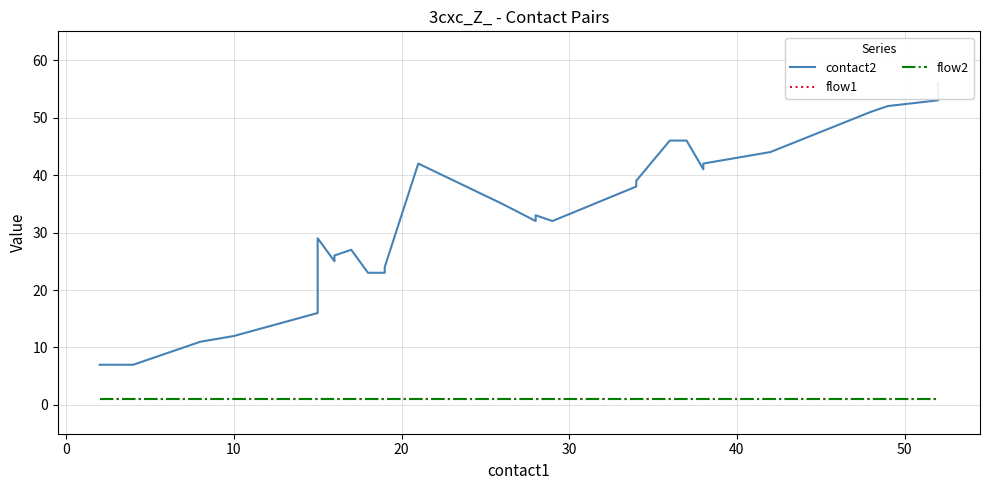

Count the number of categories in the chart.

29